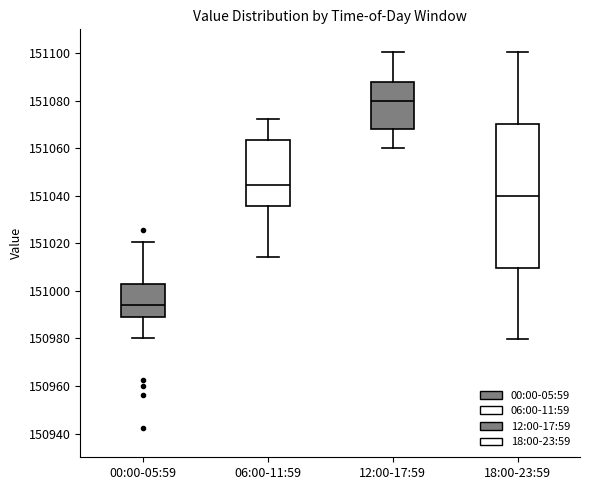

Reading left to right, transcribe this box plot: for each box, give where its median line is, the range the box spans, and where its two whiskers end, as read against the y-axis. The values are not printed on the chart, so give them approximately, as read against the axis.

00:00-05:59: median 150994, box 150988 to 151002, whiskers 150980 to 151020
06:00-11:59: median 151044, box 151036 to 151064, whiskers 151014 to 151072
12:00-17:59: median 151080, box 151068 to 151088, whiskers 151060 to 151100
18:00-23:59: median 151040, box 151010 to 151070, whiskers 150980 to 151100